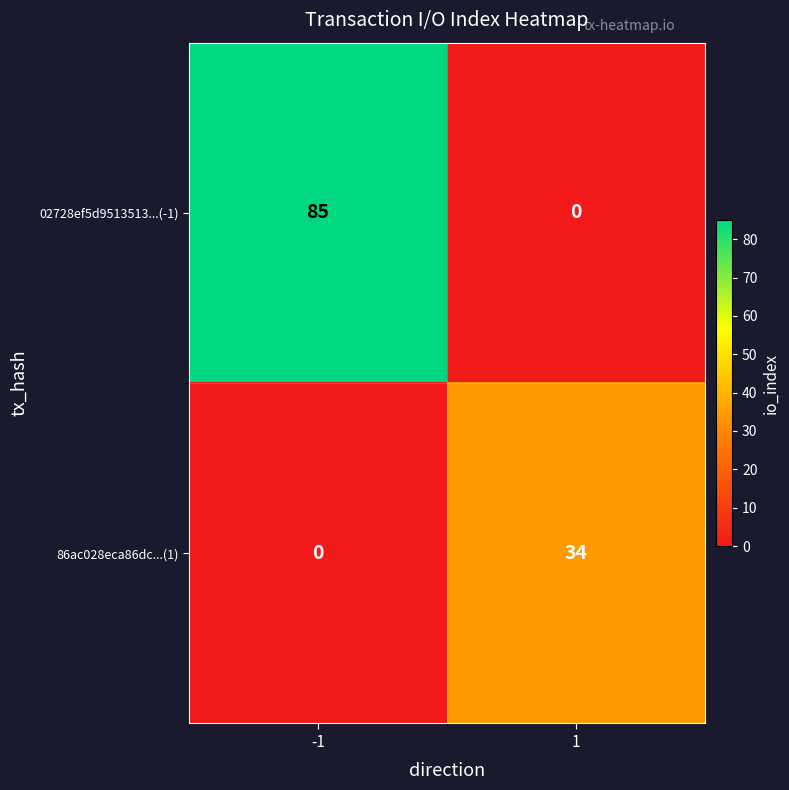

What is the total value across all series at -1?

85